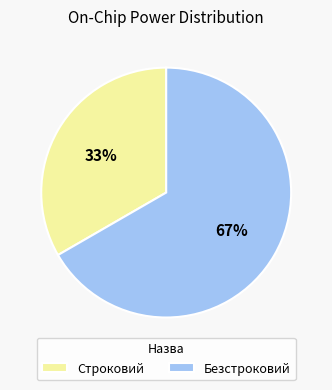

Count the number of slices in the pie.

2